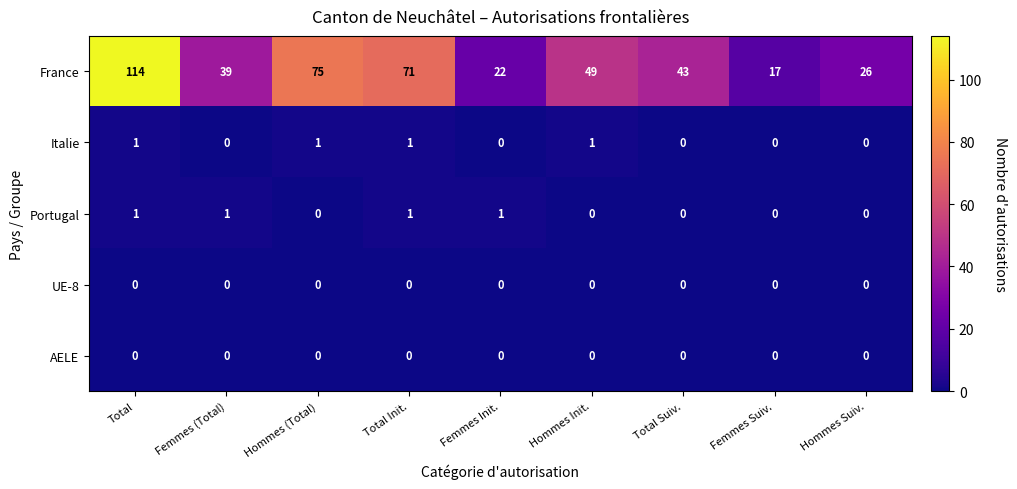

At how many categories does at least one series exceed 7?

9